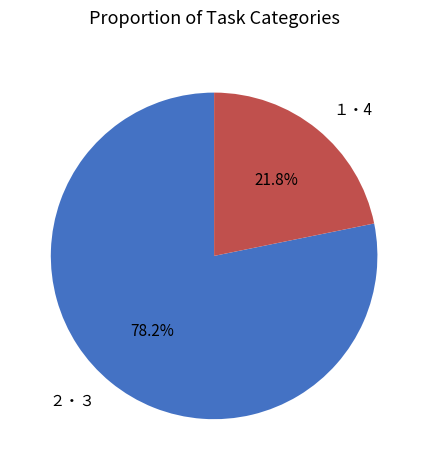

Rank the categories by value from lowest to highest.

１・4, ２・３